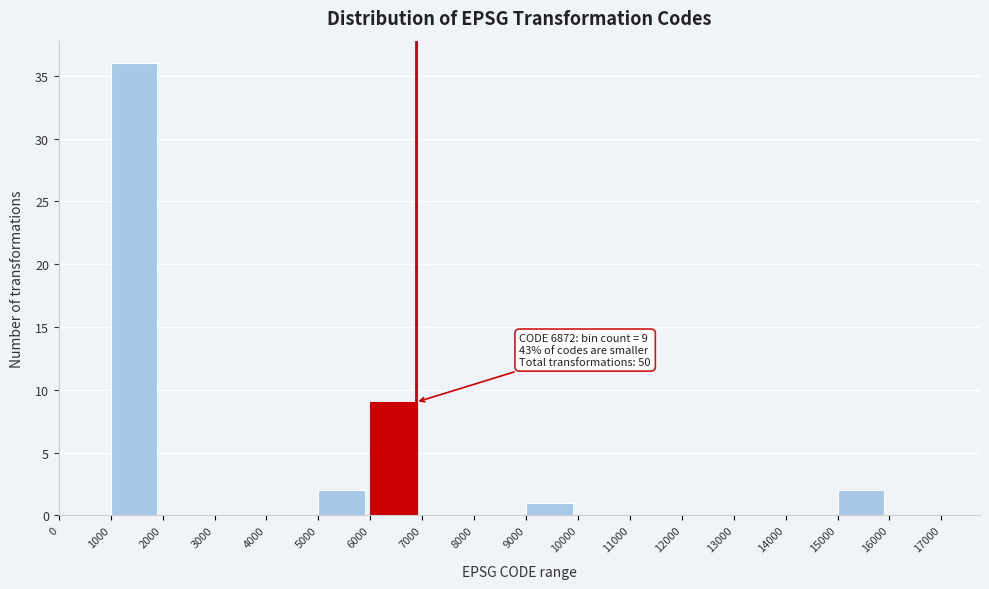

Which range on the x-axis has the tallest bar?

1000 to 2000